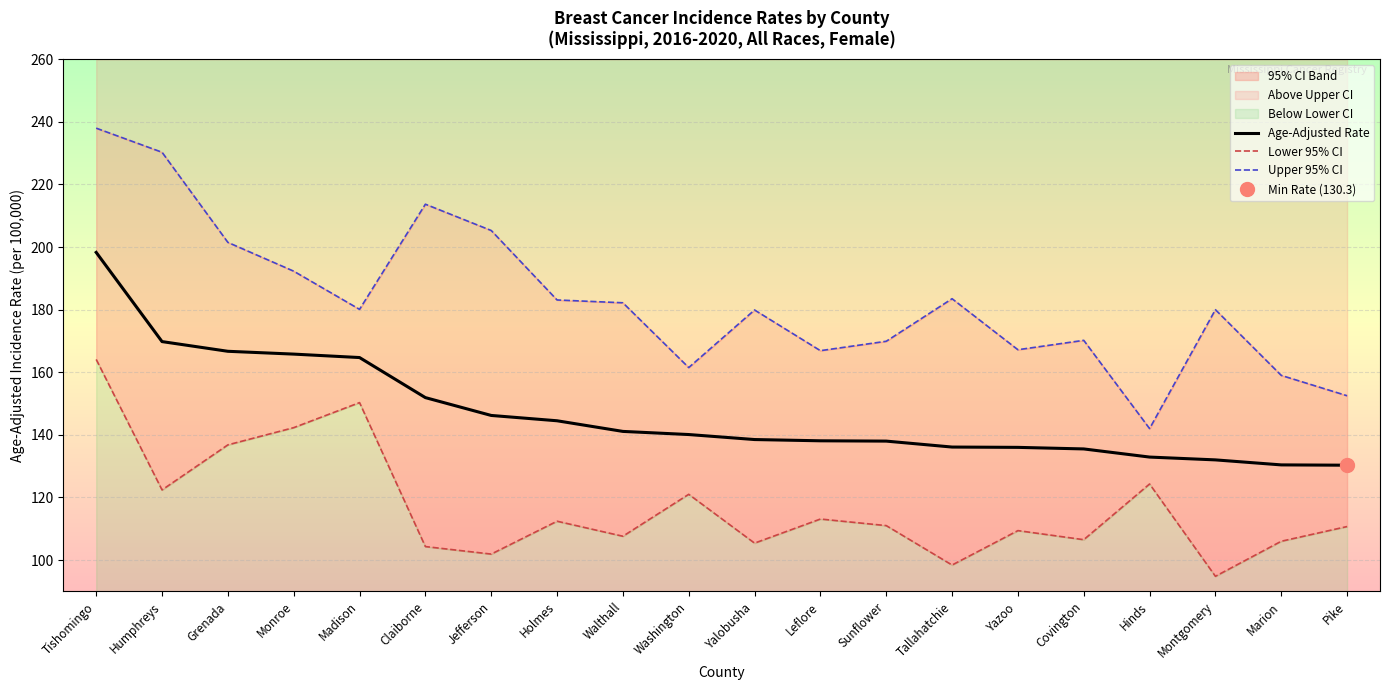

True or false: Lower 95% CI and Age-Adjusted Rate intersect in this chart.

False